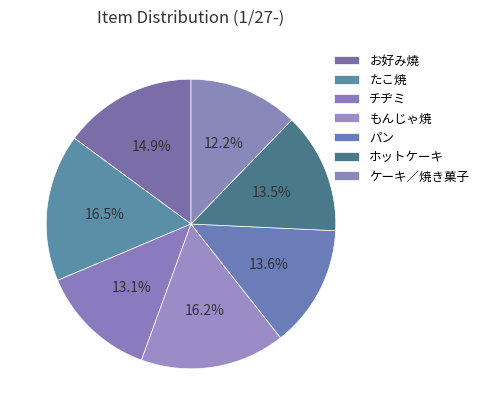

To the nearest percent, what percentage of the pie is チヂミ?

13%